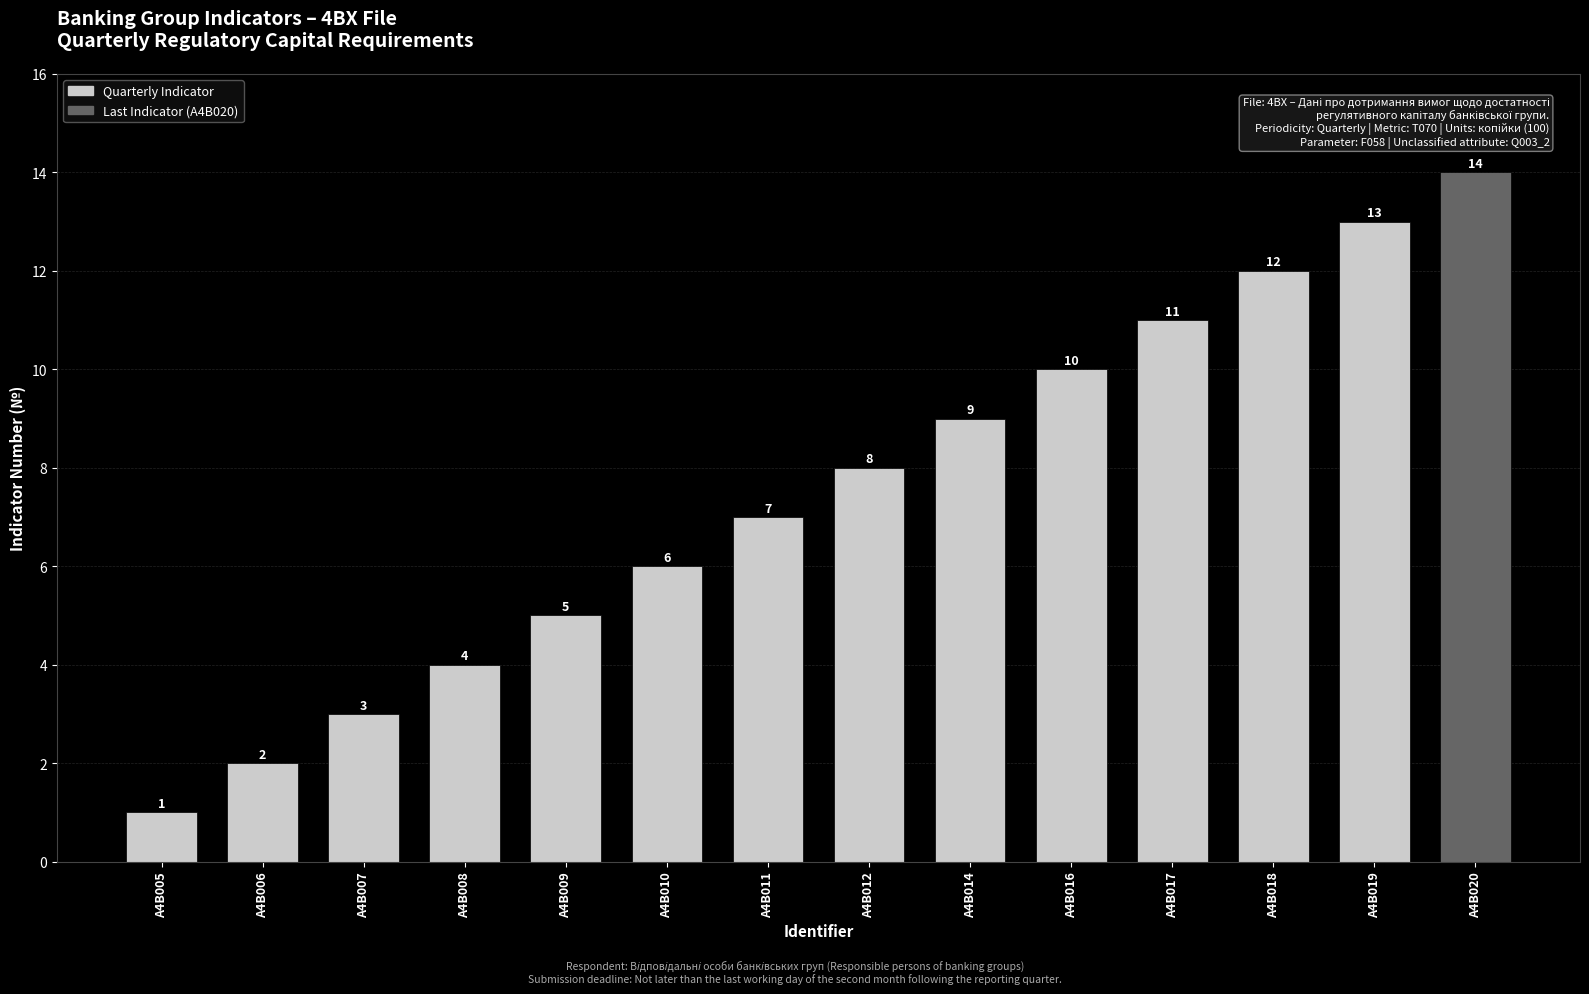

List the labels in order of value, smallest first.

A4B005, A4B006, A4B007, A4B008, A4B009, A4B010, A4B011, A4B012, A4B014, A4B016, A4B017, A4B018, A4B019, A4B020